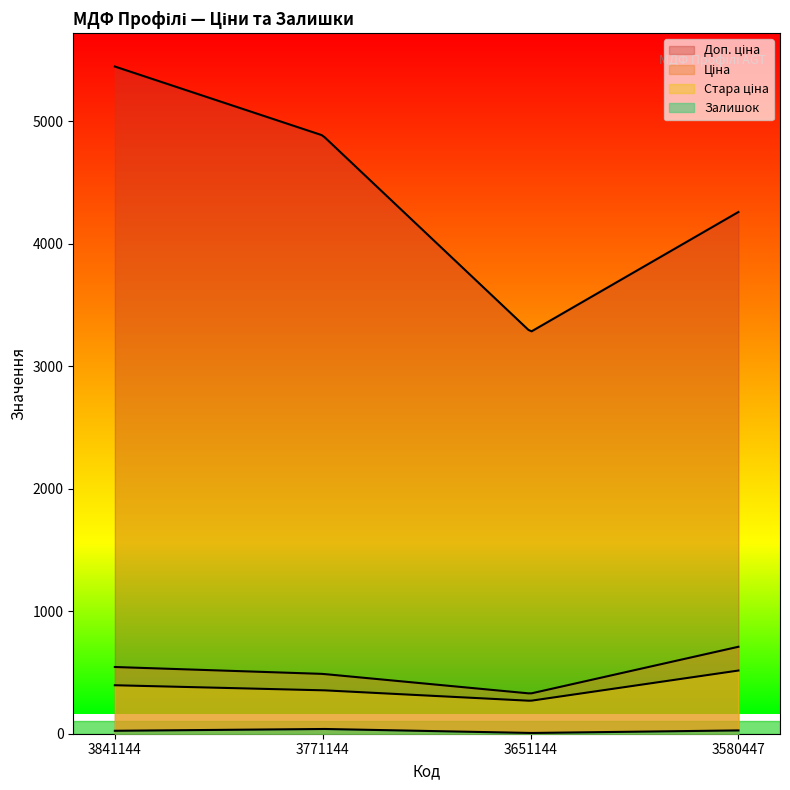

What is the sum of all Стара ціна values?

1535.8